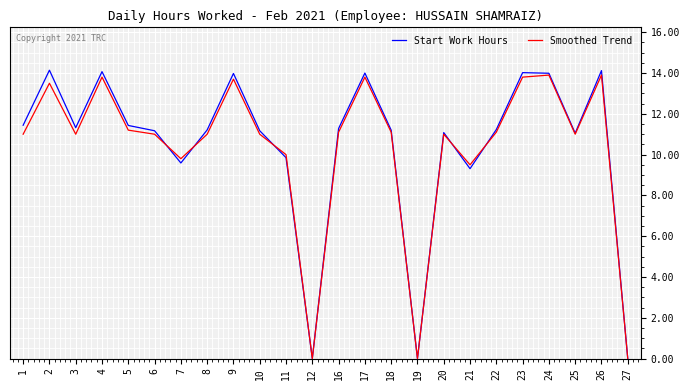

How many series are shown in this chart?

2